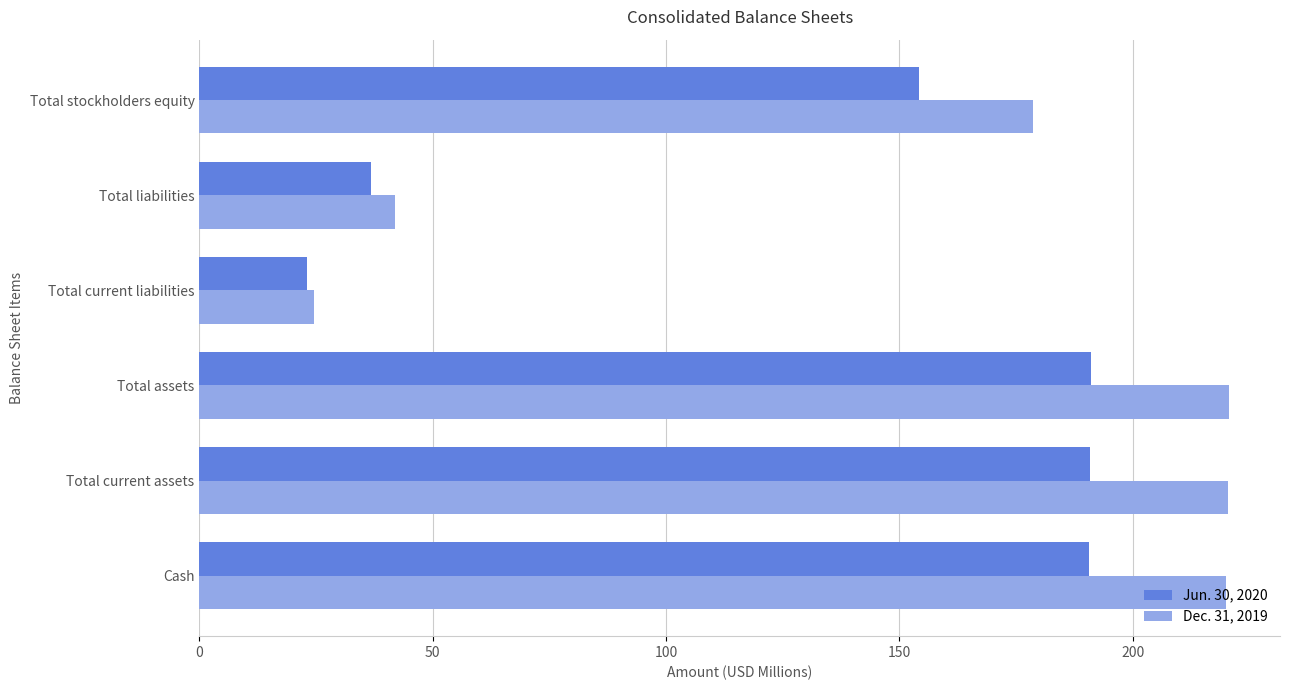

What is the spread (max minus min) of values at Total assets?

29.6